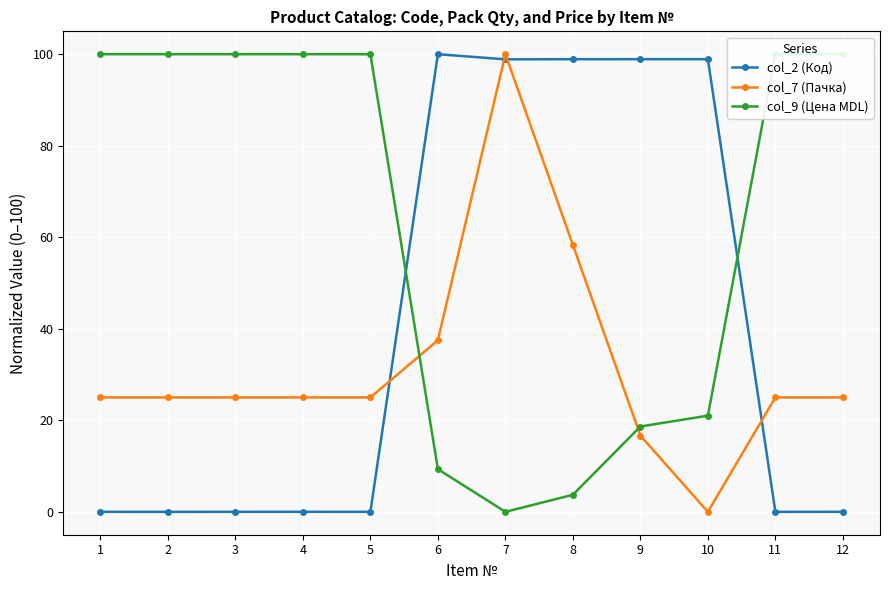

Reading left to right, transcribe all the data shown in this chart.

col_2 (Код): 0.0	0.0	0.0	0.0	0.0	100.0	98.9	98.9	98.9	98.9	0.0	0.0
col_7 (Пачка): 25.0	25.0	25.0	25.0	25.0	37.5	100.0	58.3	16.7	0.0	25.0	25.0
col_9 (Цена MDL): 100.0	100.0	100.0	100.0	100.0	9.3	0.0	3.7	18.6	21.0	100.0	100.0